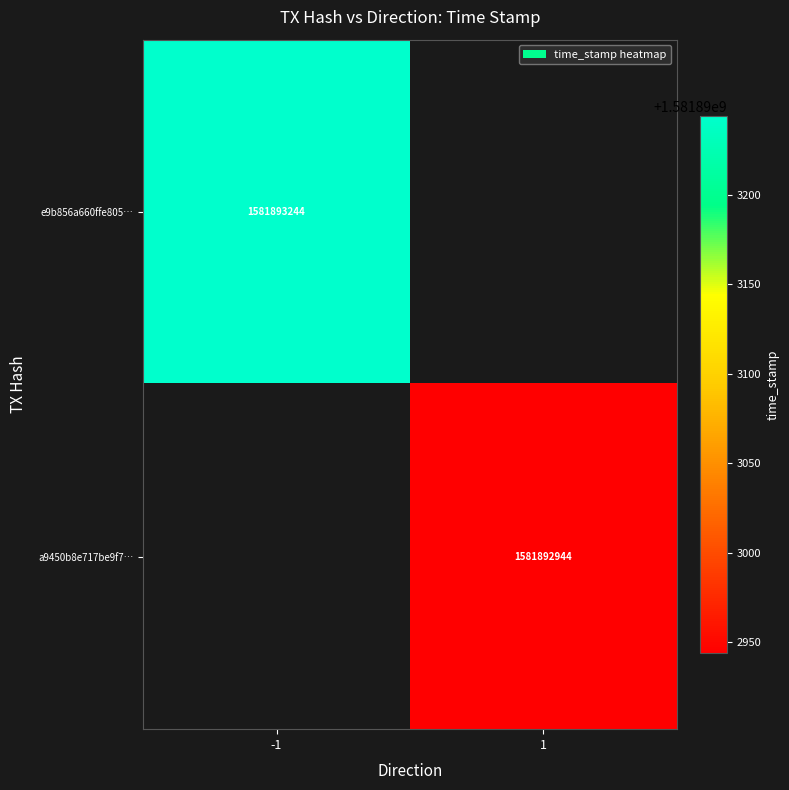

Is it true that e9b856a660ffe805… equals 606741863 at -1?

False